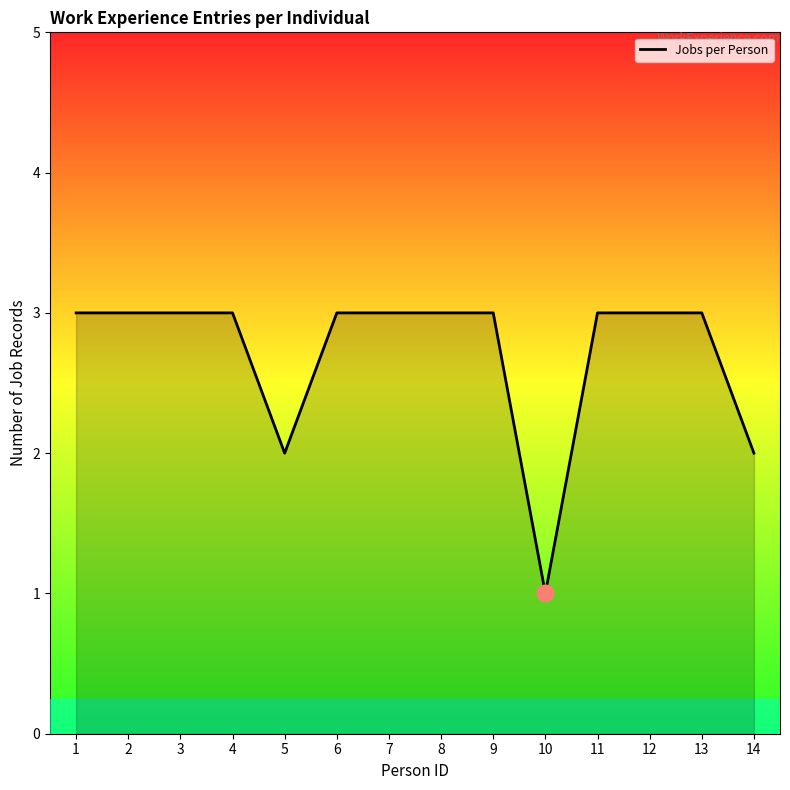

What is the maximum value shown in the chart?

3